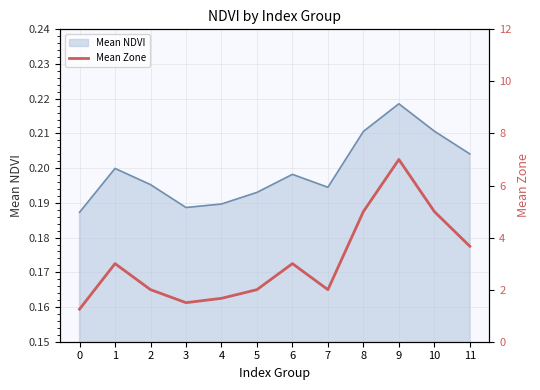

How many points are higher than both their immediate neighbors (excluding endpoints)?

3